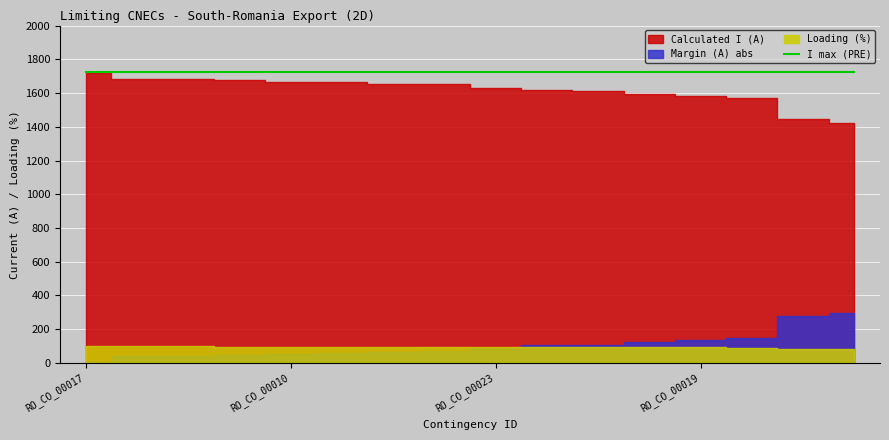

What are all the series names shown in the legend?

Calculated I (A), I max (PRE), Margin (A), Loading (%)